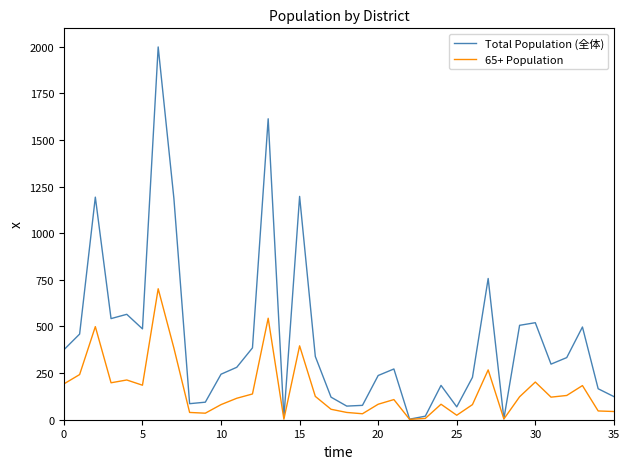

Rank the series by their average value, from lowest to highest.

65+ Population, Total Population (全体)